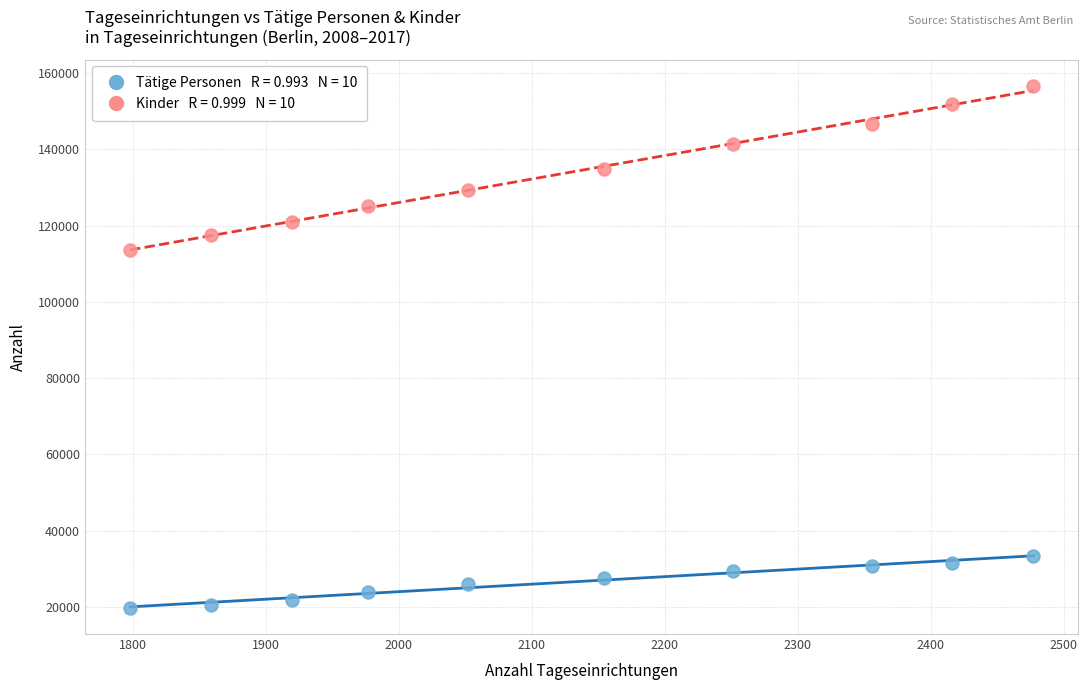

Across all data points, what is the range of X values (max minus min)?

679